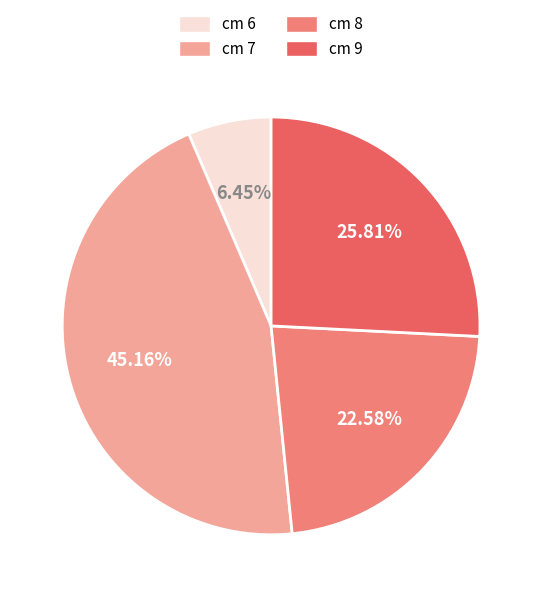

Is the sum of cm 7 and cm 6 greater than half?

Yes